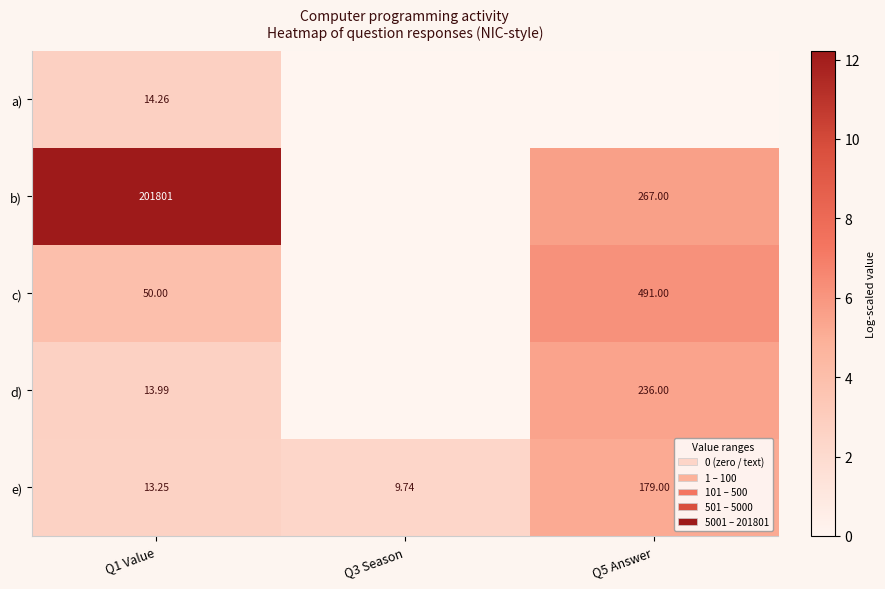

Rank the series at Q1 Value from highest to lowest value.

b), c), a), d), e)